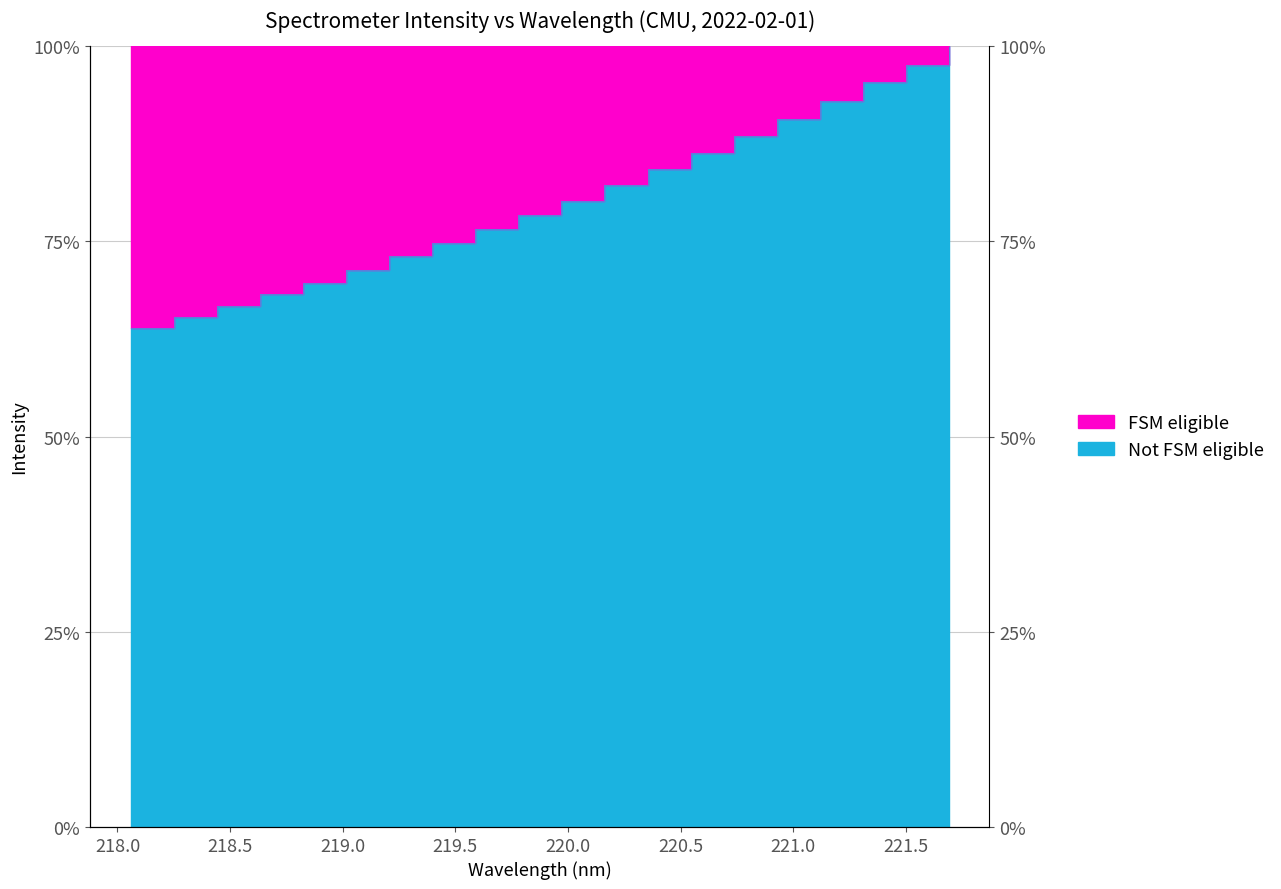

Is it true that the value at 219.3979 is 0.7?

True